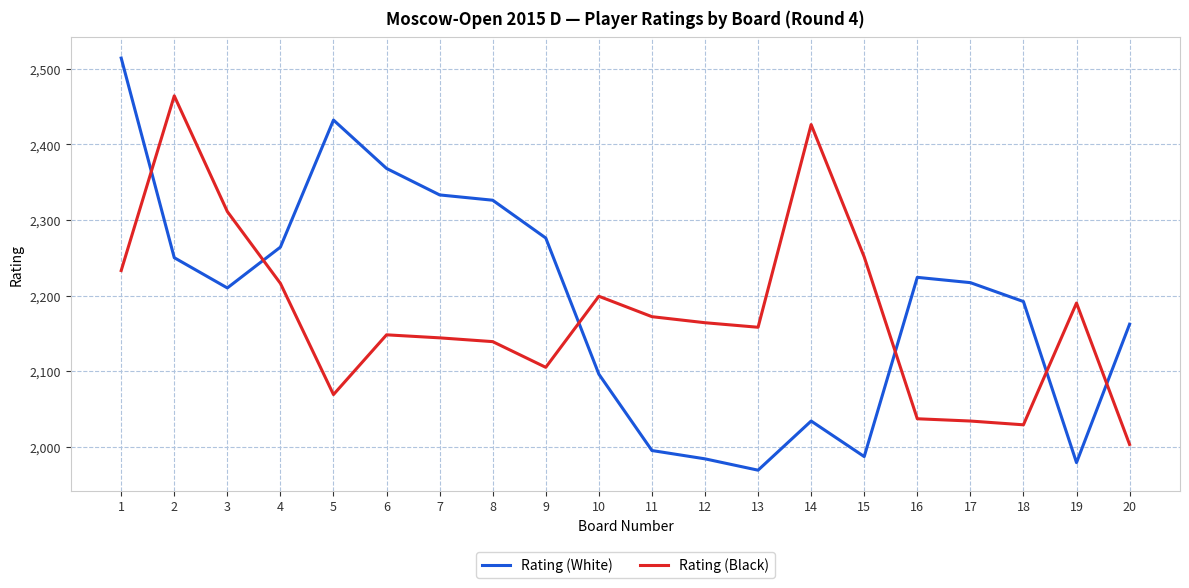

At which category does Rating (White) reach its first local peak?

5